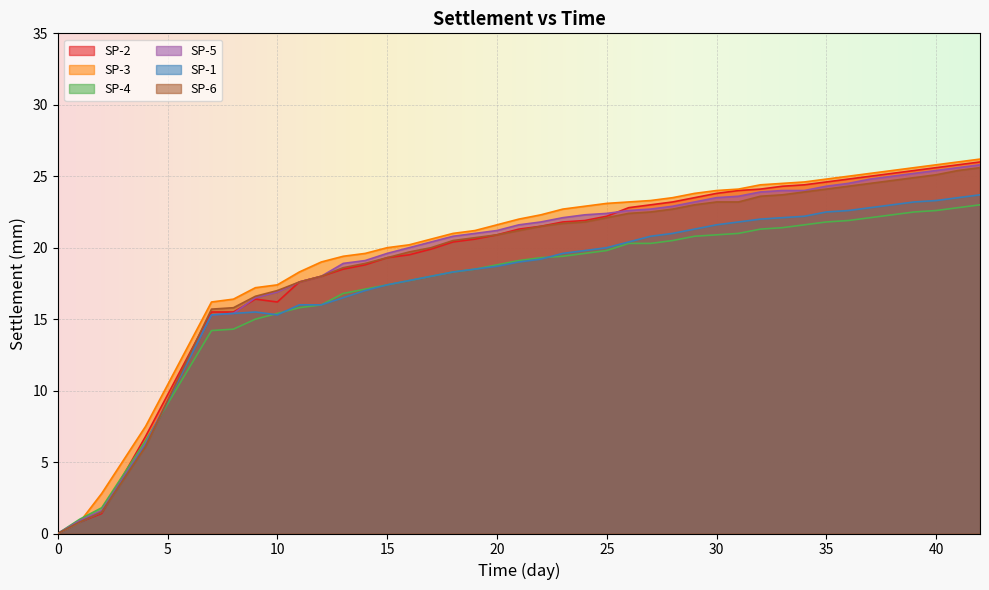

Is it true that SP-3 equals 15.1 at 40?

False